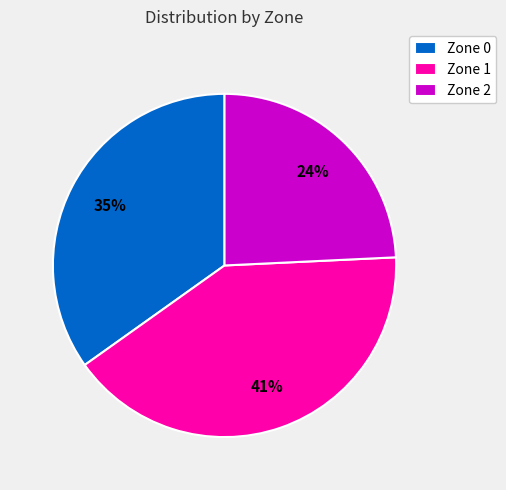

What is the ratio of the value at Zone 2 to the value at Zone 1?

0.6